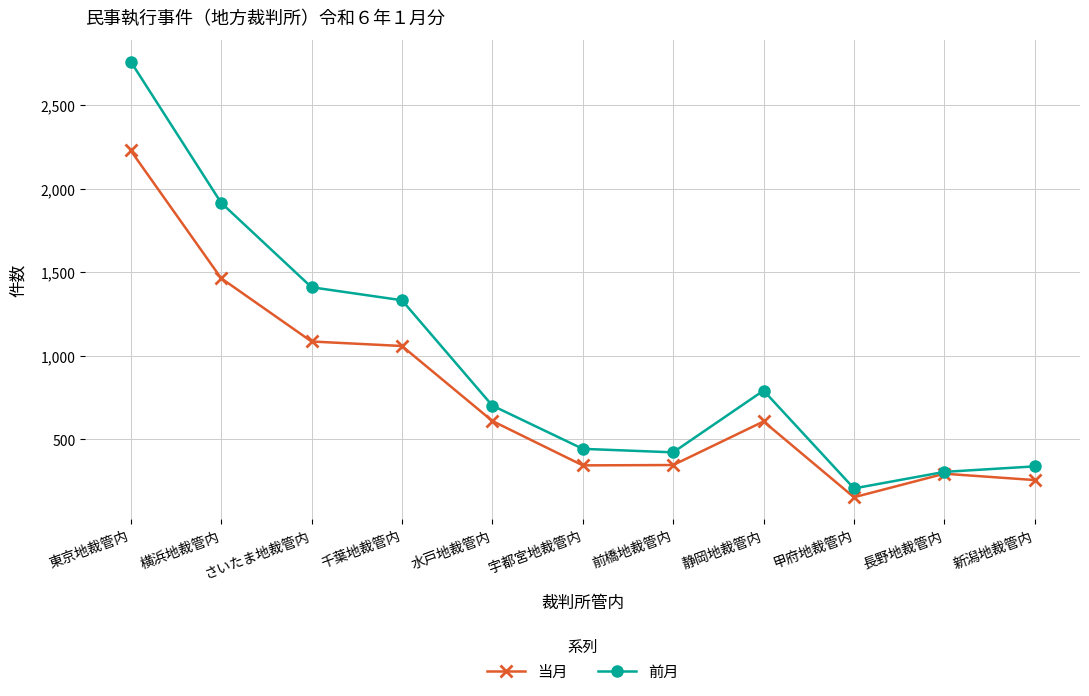

How many lines are shown in the chart?

2